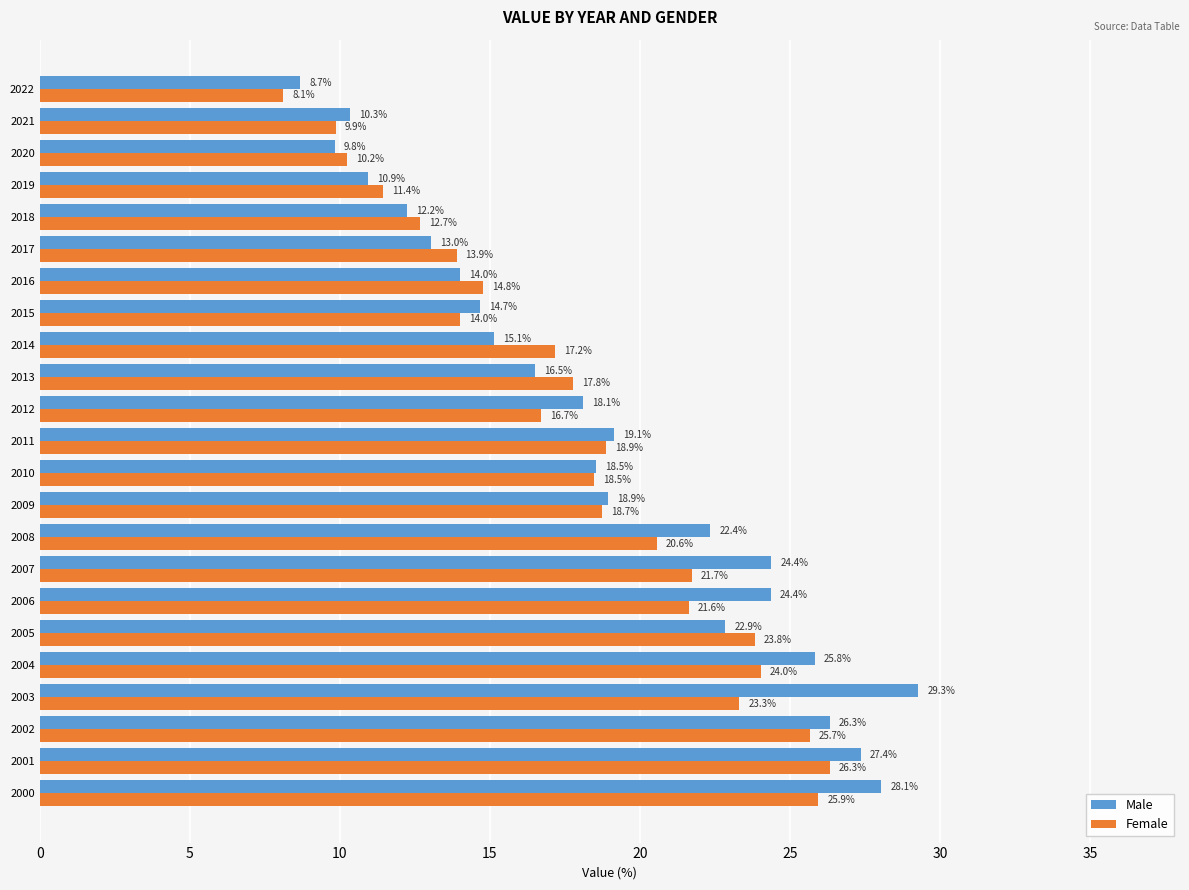

What is the sum of all Female values?

415.8